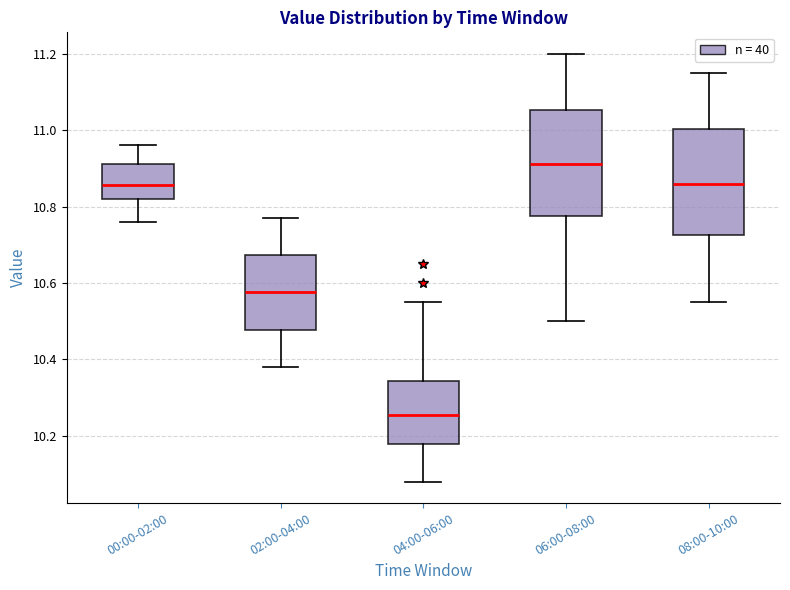

Reading left to right, transcribe this box plot: for each box, give where its median line is, the range the box spans, and where its two whiskers end, as read against the y-axis. The values are not printed on the chart, so give them approximately, as read against the axis.

00:00-02:00: median 10.86, box 10.82 to 10.92, whiskers 10.76 to 10.96
02:00-04:00: median 10.58, box 10.48 to 10.68, whiskers 10.38 to 10.78
04:00-06:00: median 10.26, box 10.18 to 10.34, whiskers 10.08 to 10.56
06:00-08:00: median 10.92, box 10.78 to 11.06, whiskers 10.50 to 11.20
08:00-10:00: median 10.86, box 10.72 to 11.00, whiskers 10.56 to 11.16